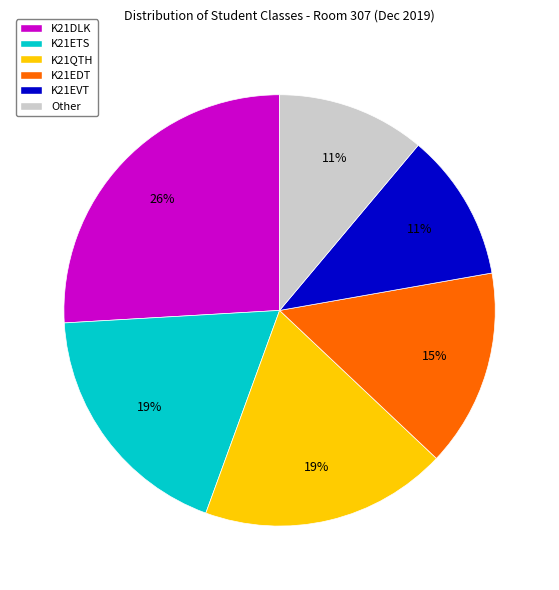

How many slices are in this pie chart?

6